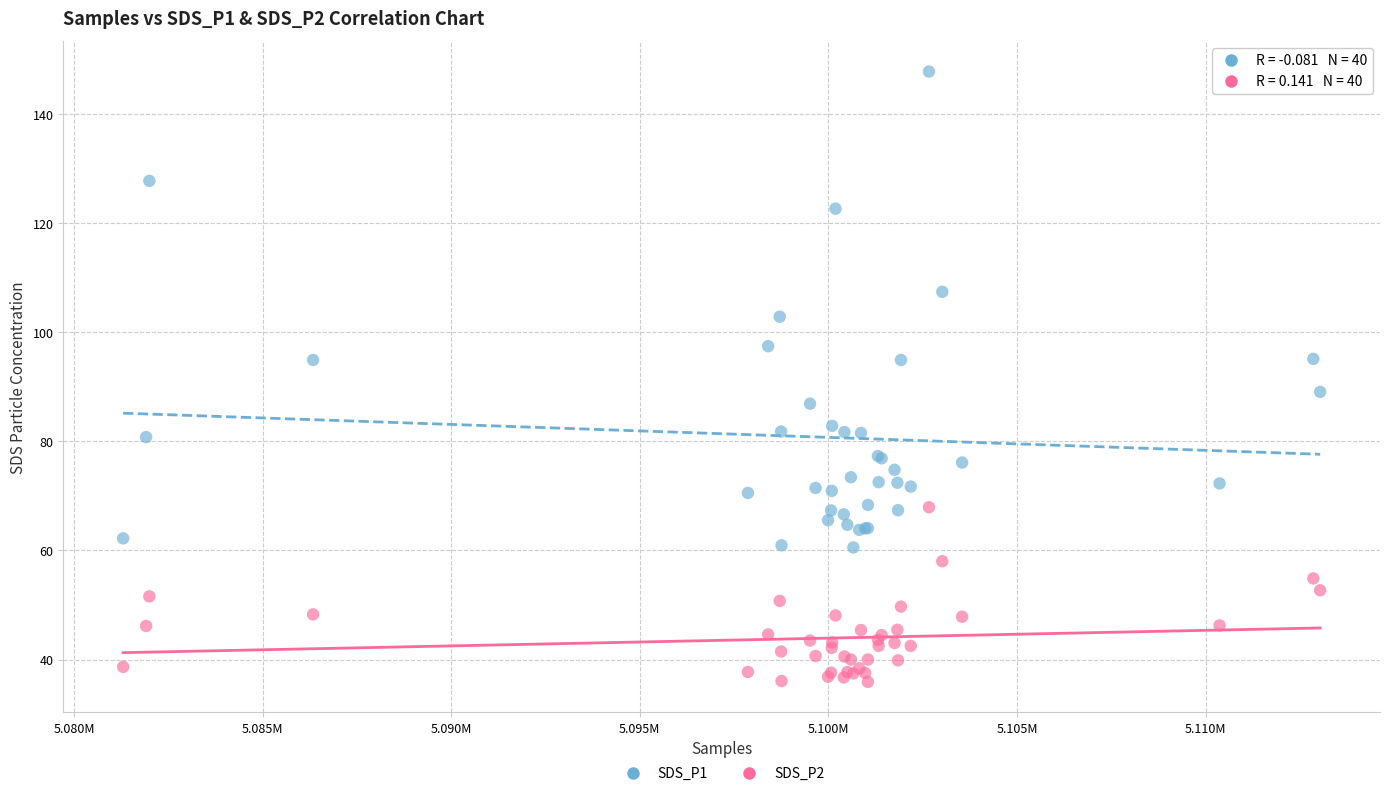

Which series has the widest spread of Y values?

SDS_P1